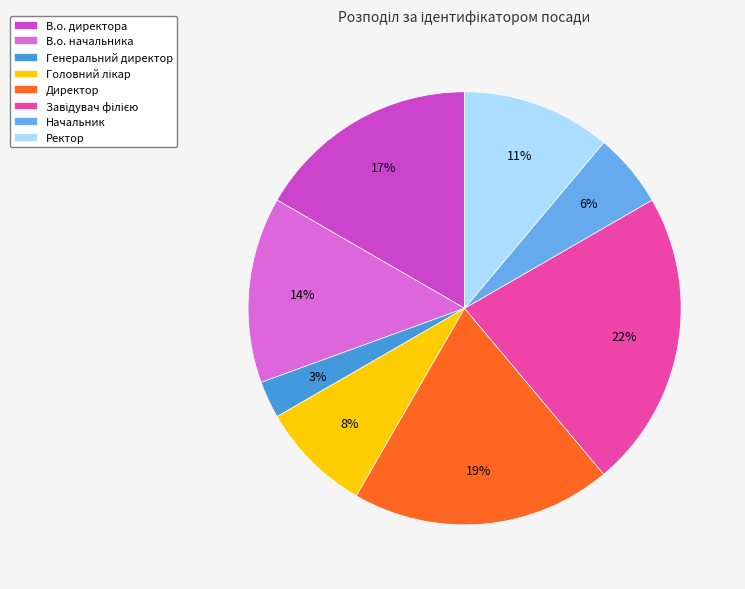

Which slice is the smallest?

Генеральний директор